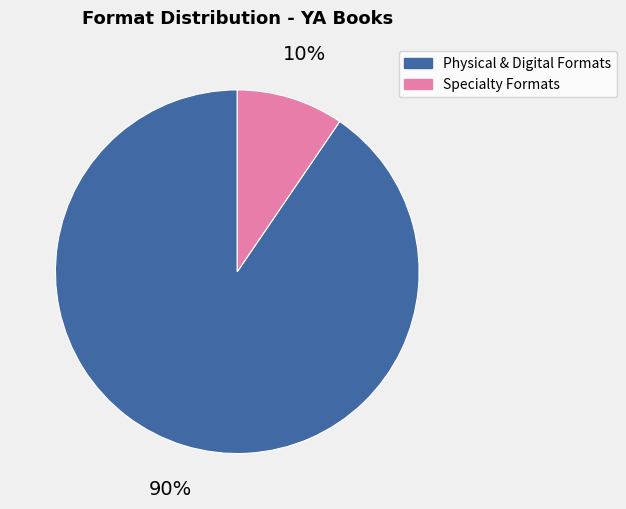

Is there a majority slice in this chart?

Yes